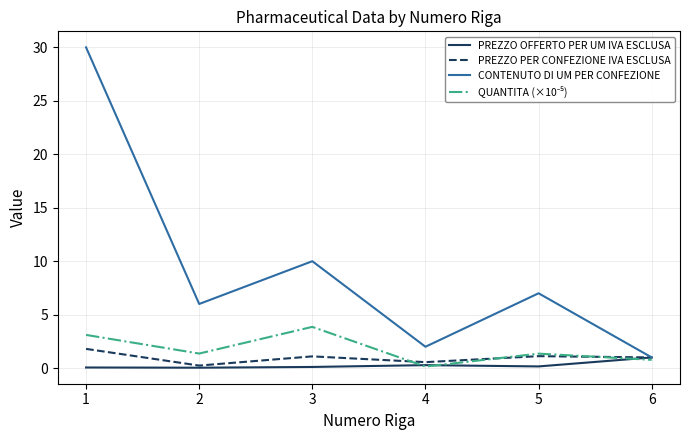

At which category is the sum across all series the highest?

1